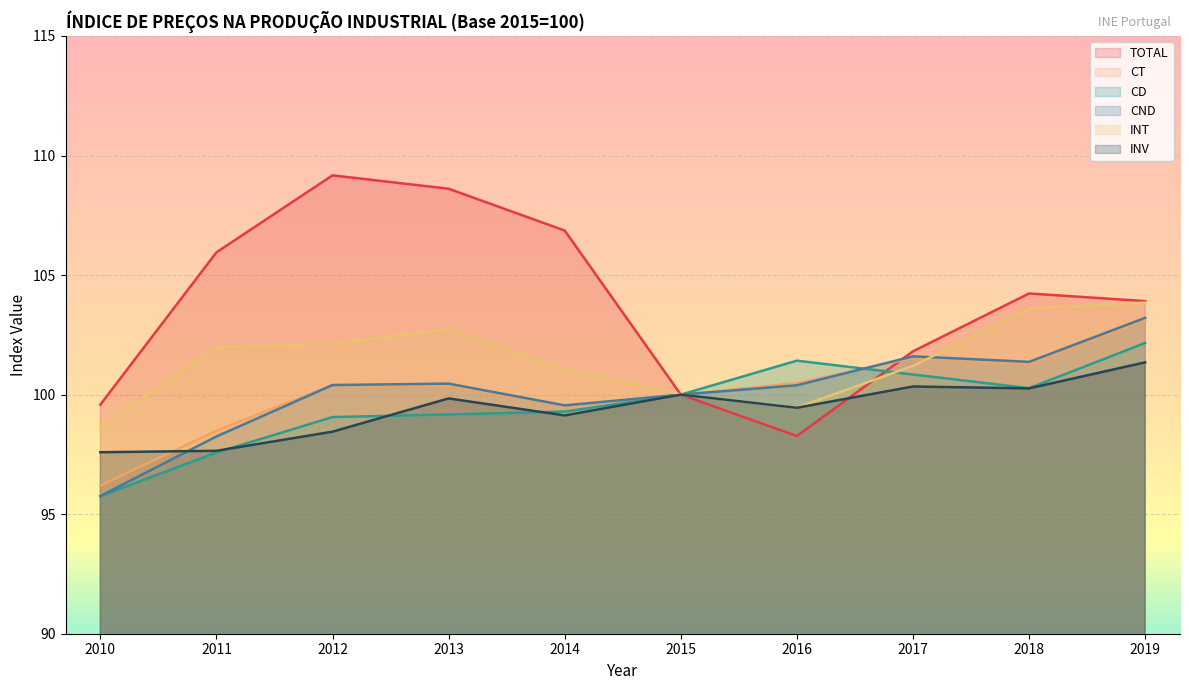

Read the CND value at 2017.

101.6